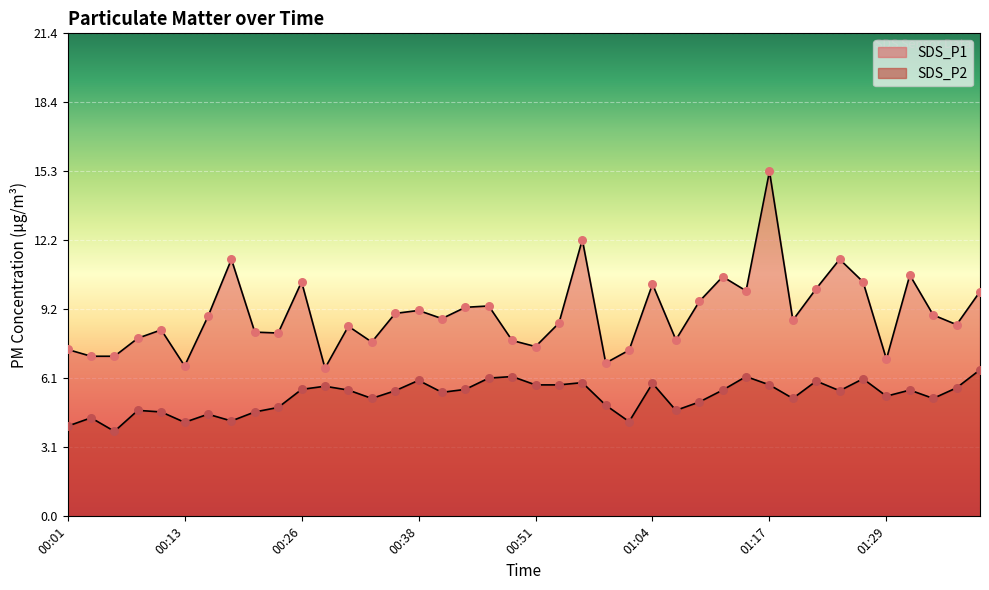

What is the total value across all series at 00:54?

14.4